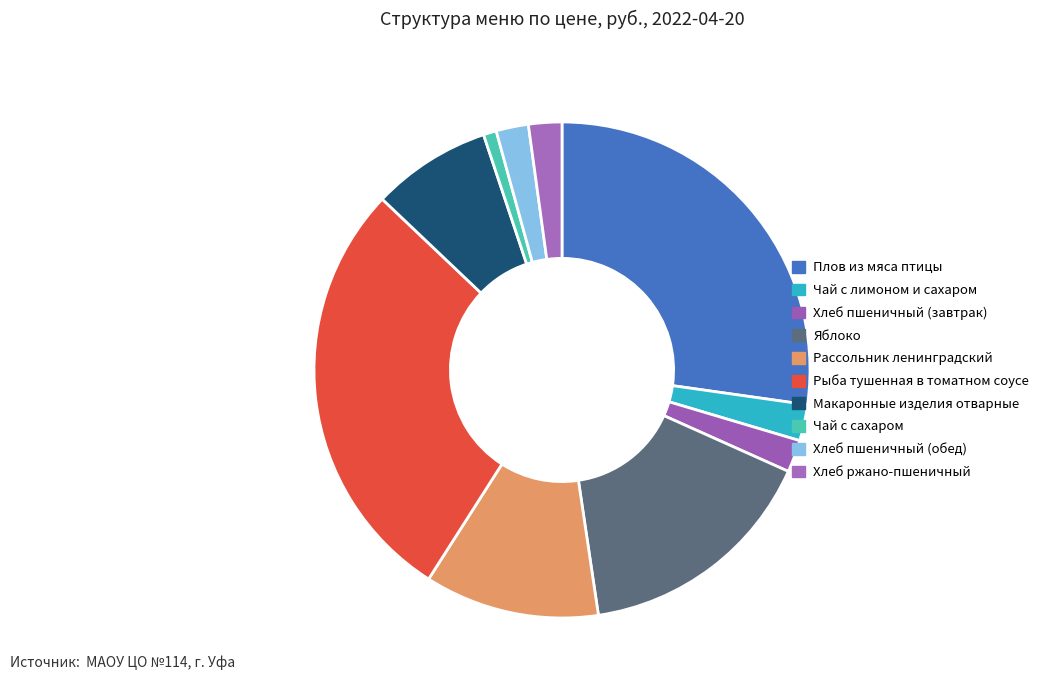

Combined, what portion of the pie is Хлеб пшеничный (завтрак) and Рассольник ленинградский?

13.5%